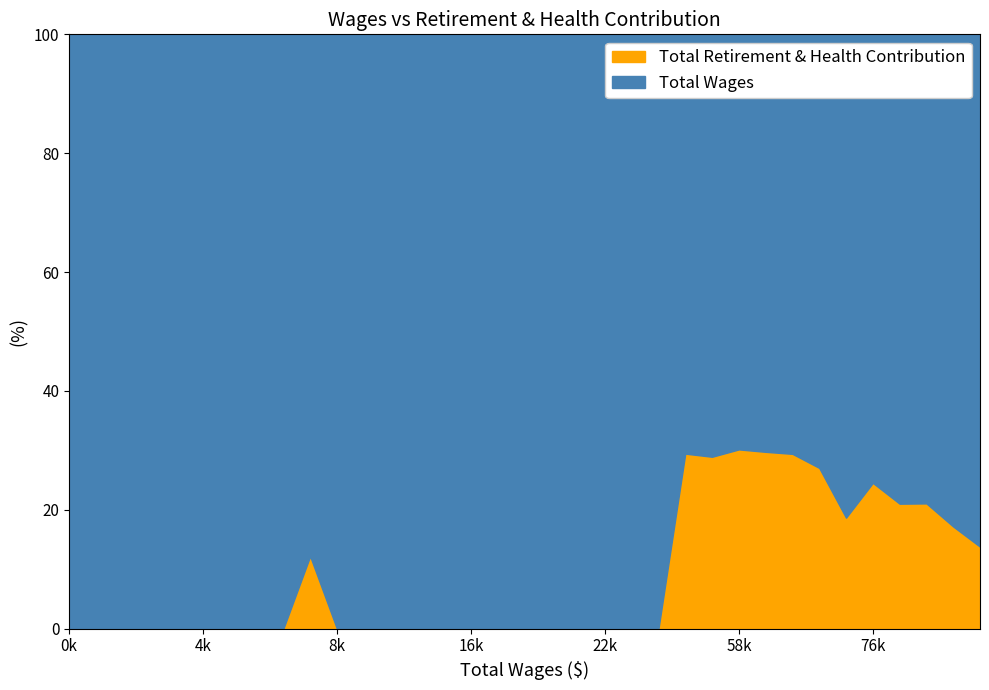

True or false: Total Retirement & Health Contribution has a value of 0 at 20.

True